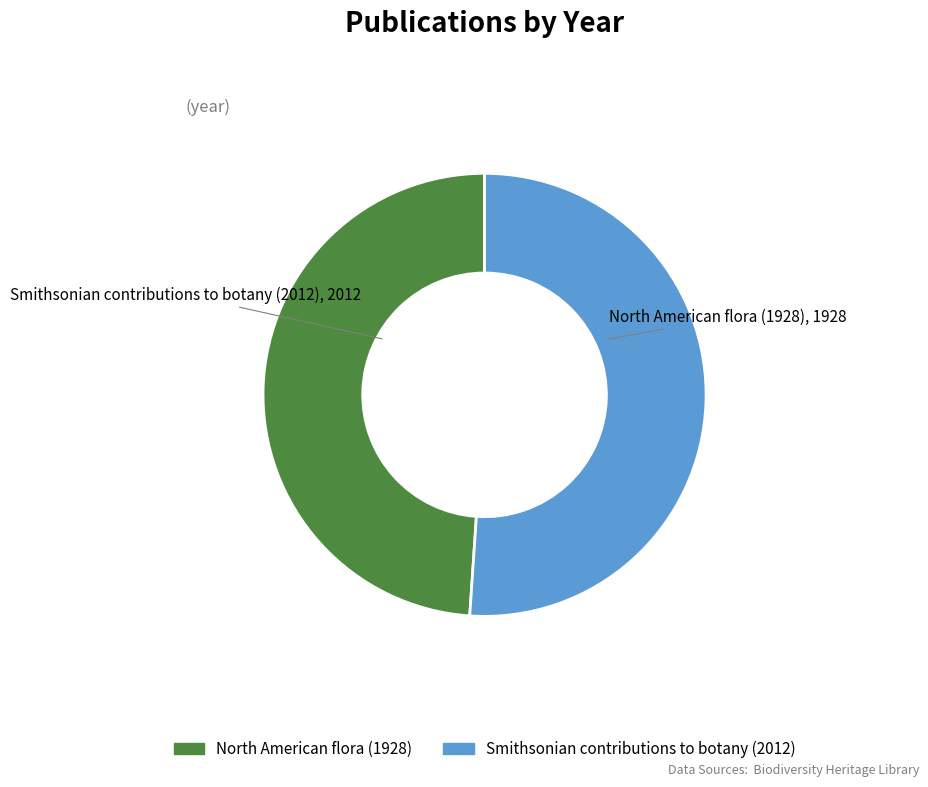

Does Smithsonian contributions to botany (2012) represent more than half of the total?

Yes